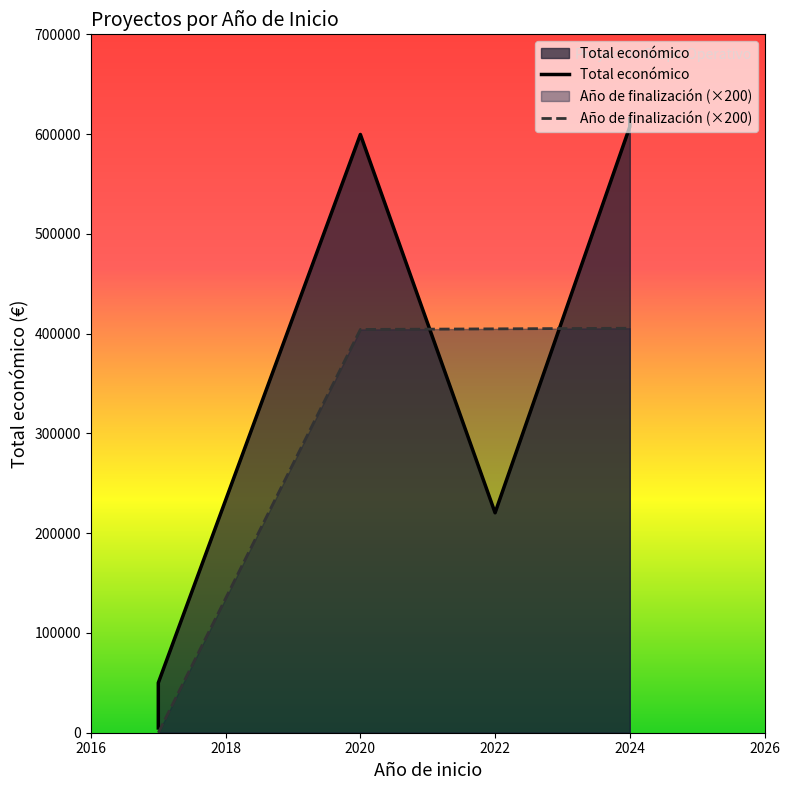

List the labels in order of Total económico value, smallest first.

2017, 2017, 2022, 2020, 2024, 2024